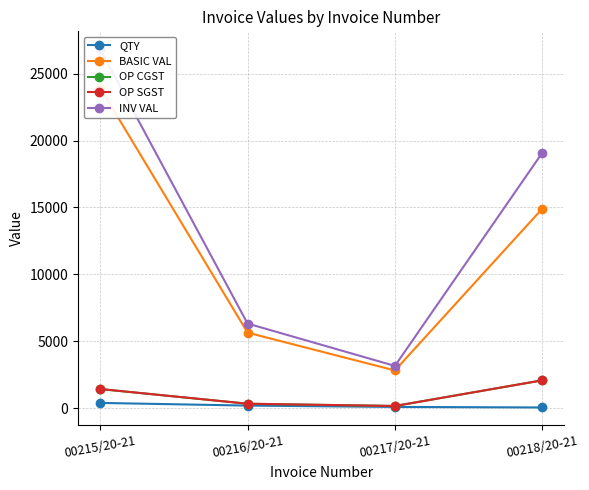

The value of QTY at 00218/20-21 is 60.0. True or false?

True